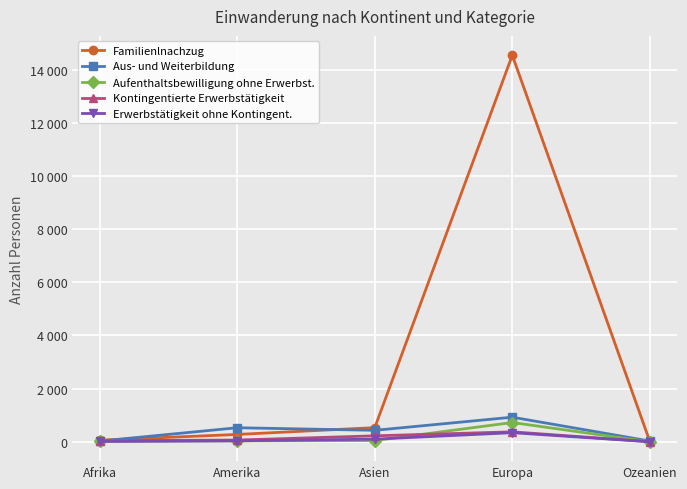

Is the value of Aus- und Weiterbildung at Amerika greater than the value of Erwerbstätigkeit ohne Kontingent. at Ozeanien?

Yes